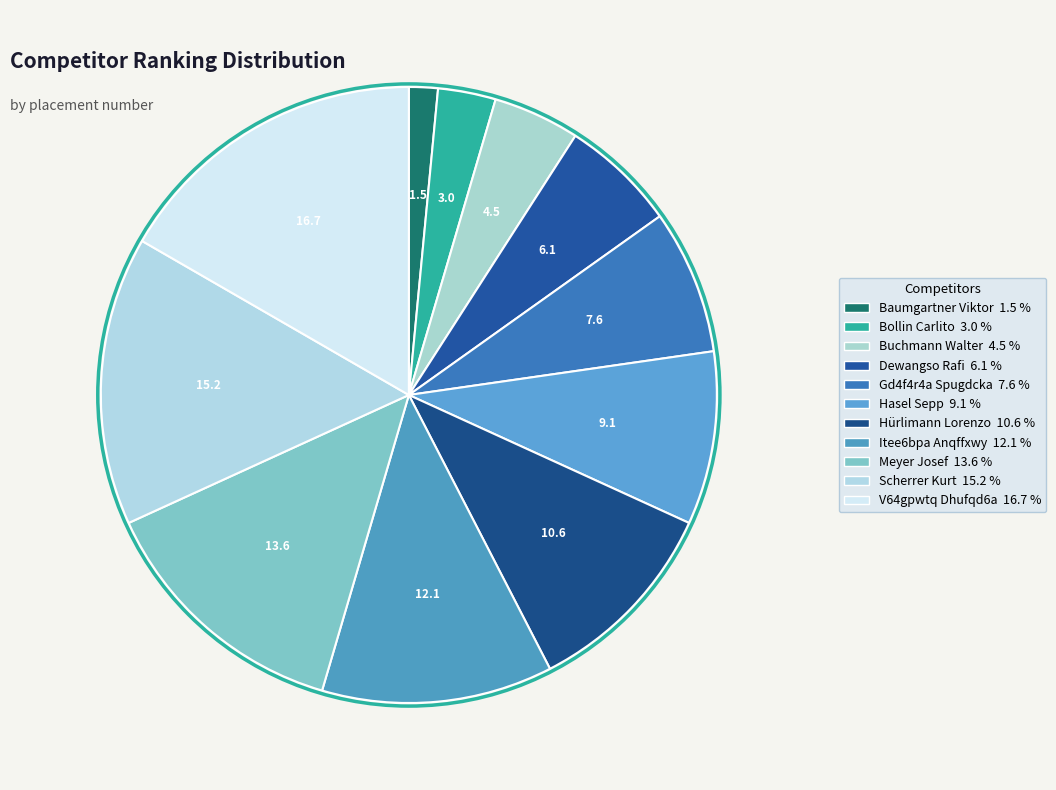

How many slices are in this pie chart?

11